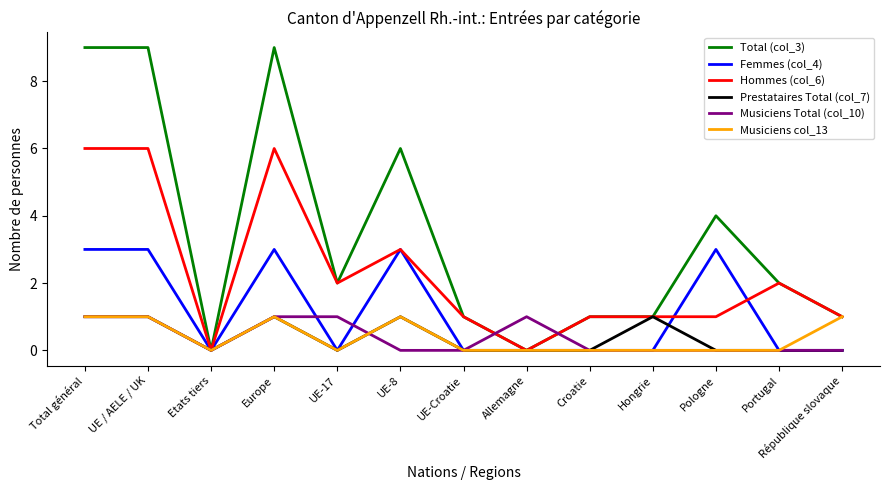

At how many categories does at least one series exceed 5?

4